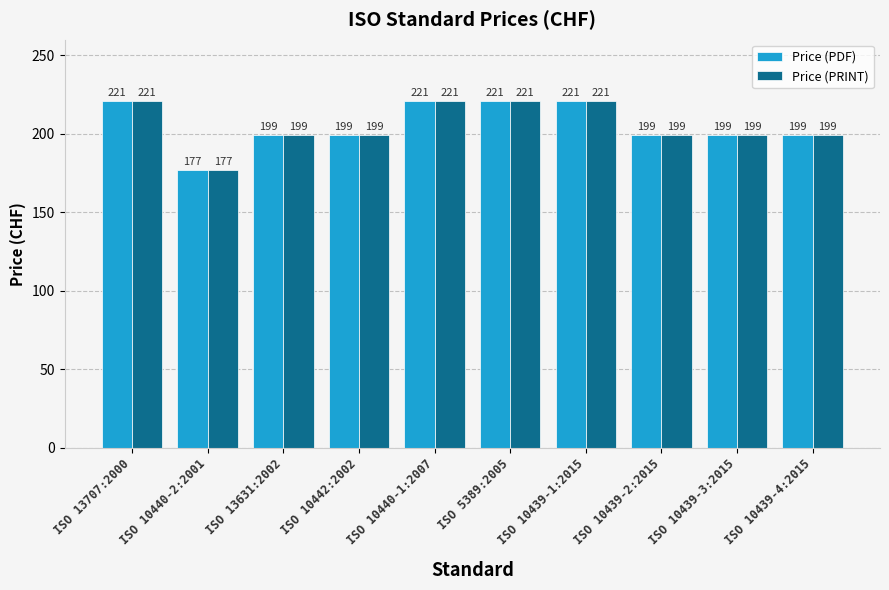

What is the difference between the second highest and minimum values in the Price (PDF) series?

44